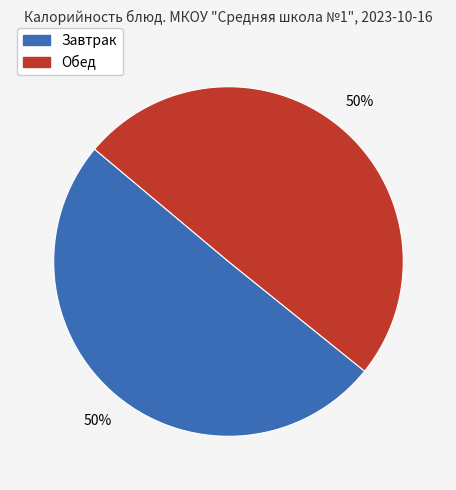

To the nearest percent, what is the average slice percentage?

50%